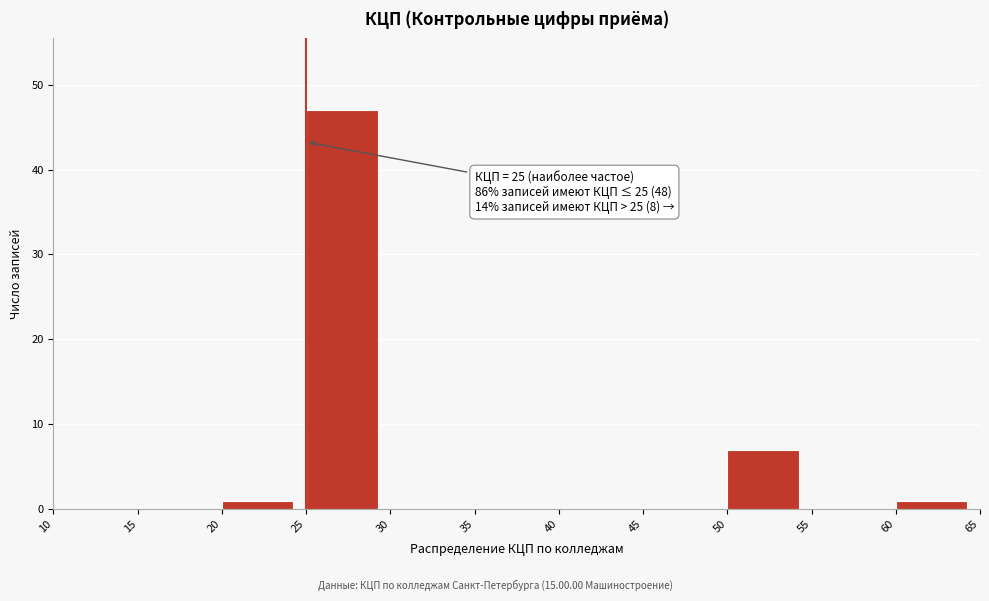

Which range on the x-axis has the tallest bar?

25 to 30